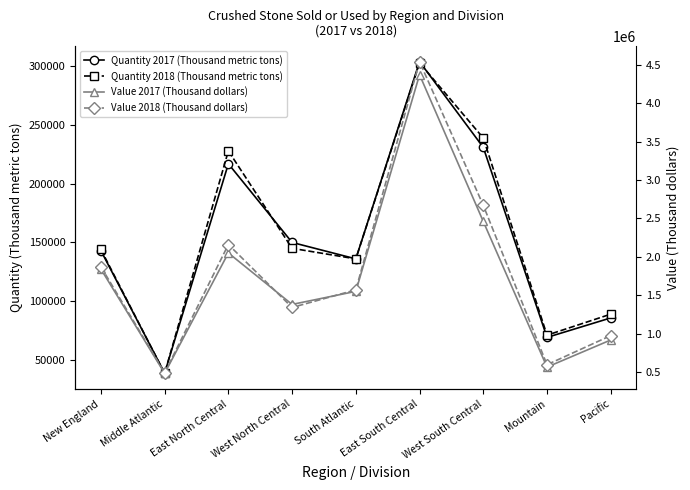

The value of Quantity 2017 (Thousand metric tons) at Pacific is 130520. True or false?

False